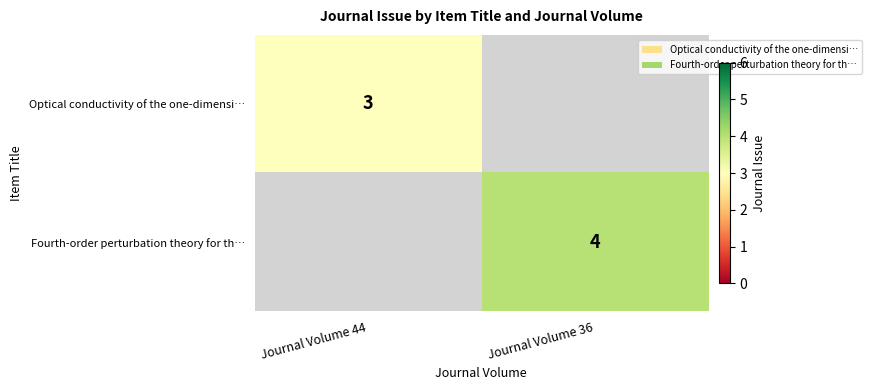

Which label corresponds to the smallest value in the chart?

Journal Volume 44